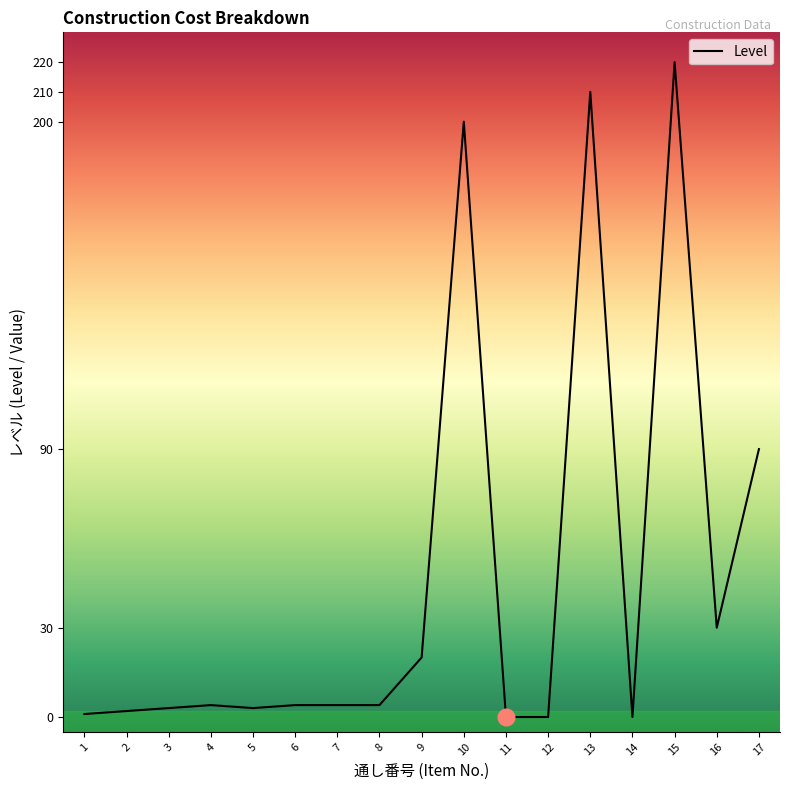

What is the difference between the maximum and minimum values?

220